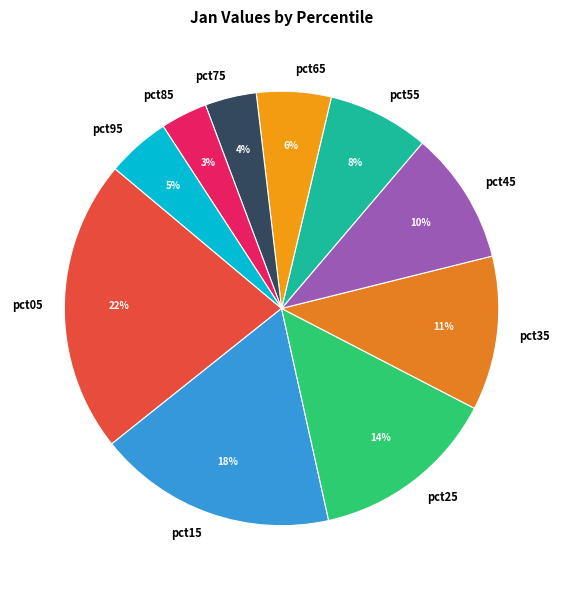

Is pct45 the majority of the pie?

No